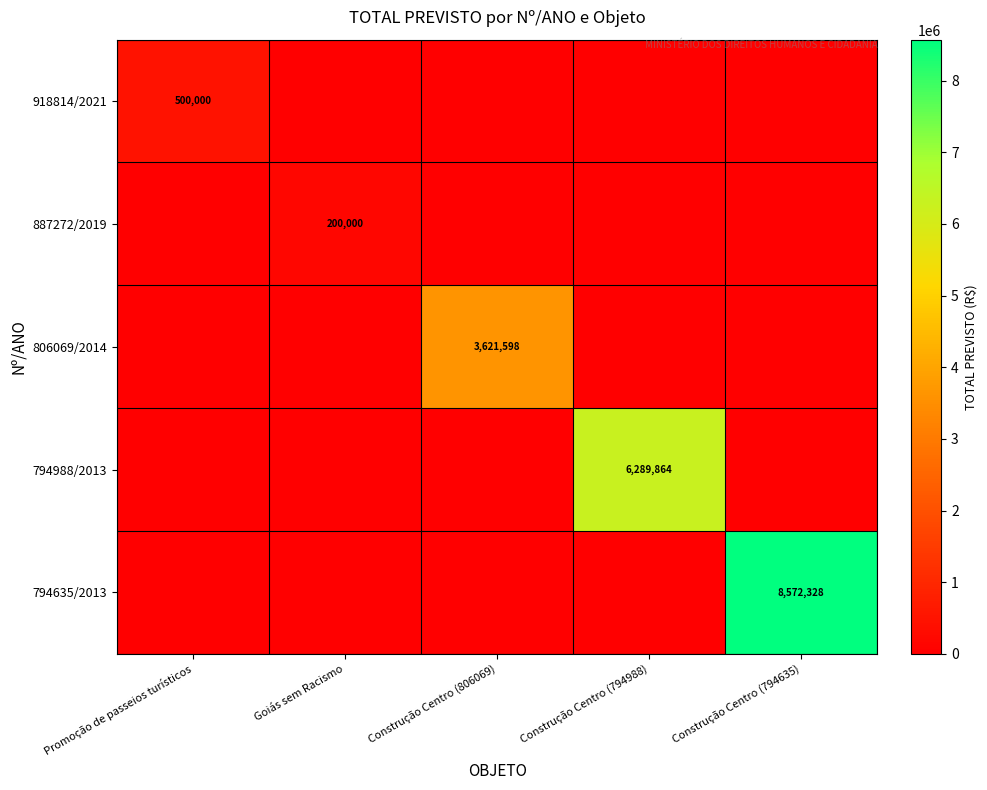

The 794635/2013 series shows 8572328 at Construção Centro (794635). True or false?

True